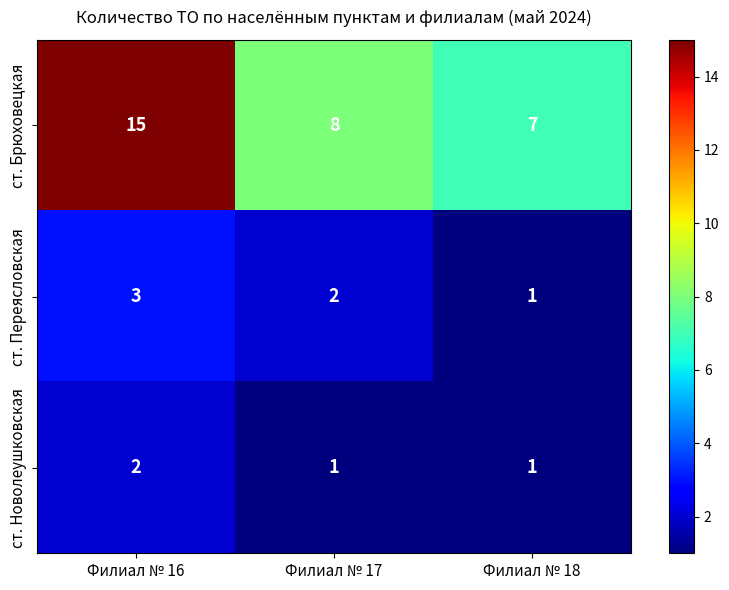

Which series has the largest total across all categories?

ст. Брюховецкая